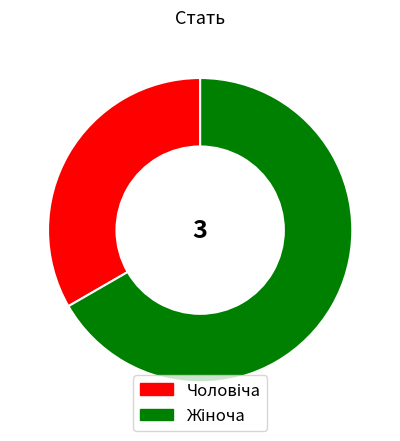

Does any single category account for the majority?

Yes